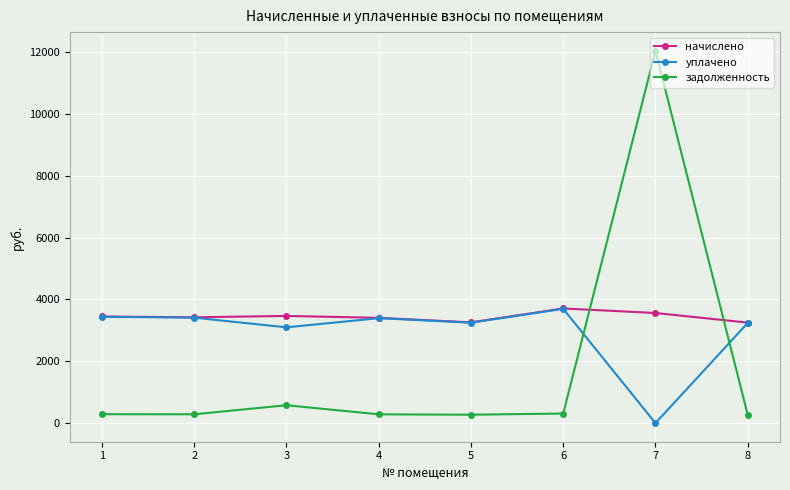

The задолженность series shows 271.4 at 5. True or false?

True